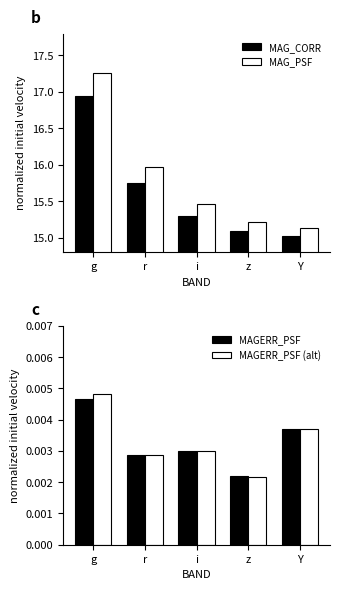

Where is MAG_CORR nearest to the value 15?

Y